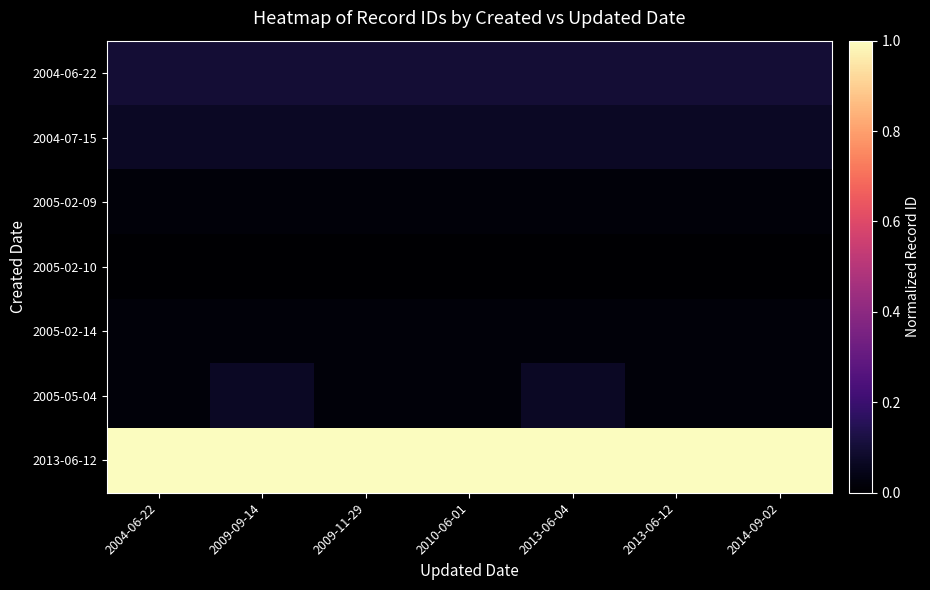

Count the number of data series in this chart.

7